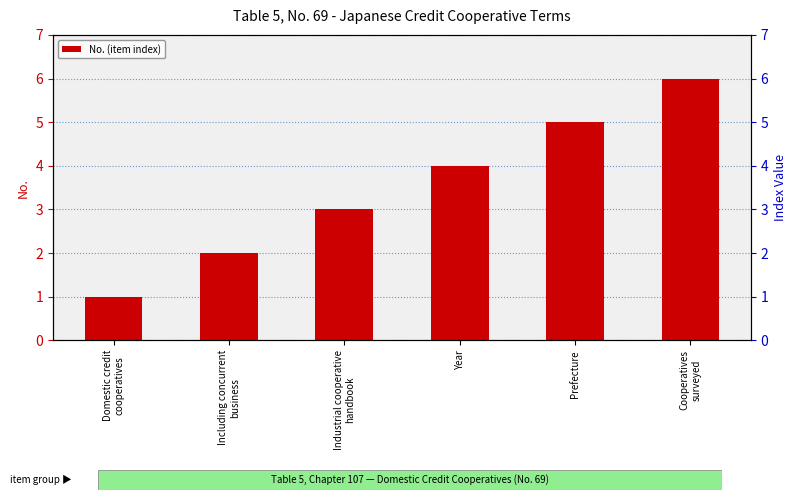

The chart shows a value of 2 at Including concurrent
business. True or false?

True